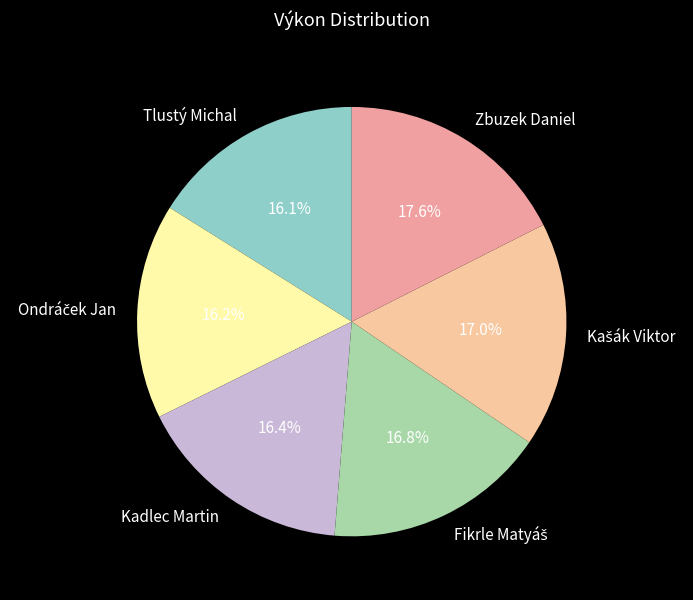

What is the largest slice in the pie chart?

Zbuzek Daniel